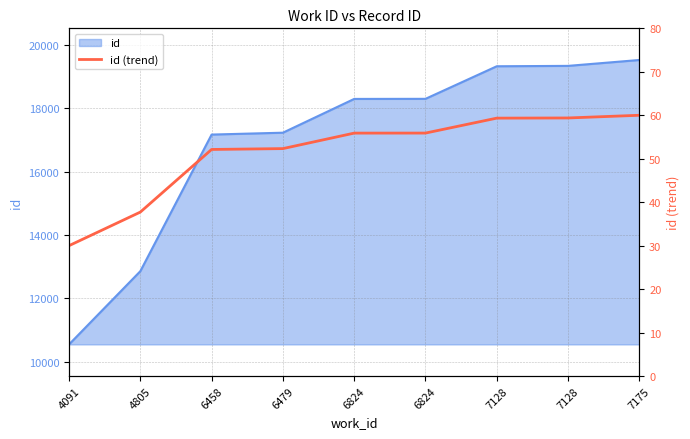

At which category does the chart reach its minimum across all series?

4091